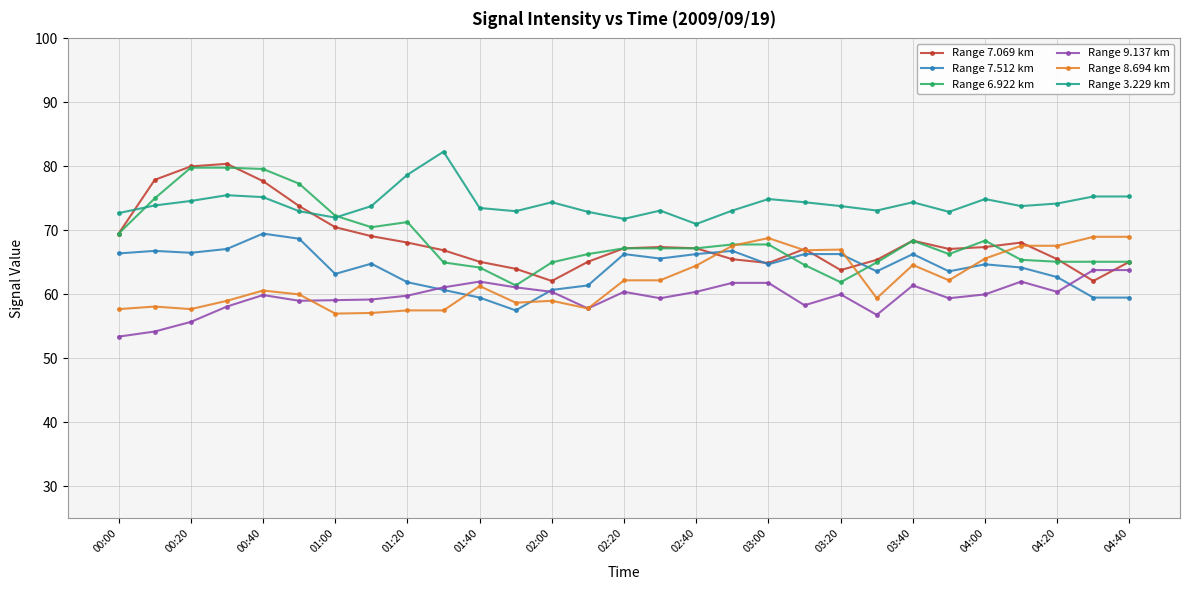

After their last crossing, which series has the higher values: Range 7.069 km or Range 9.137 km?

Range 7.069 km